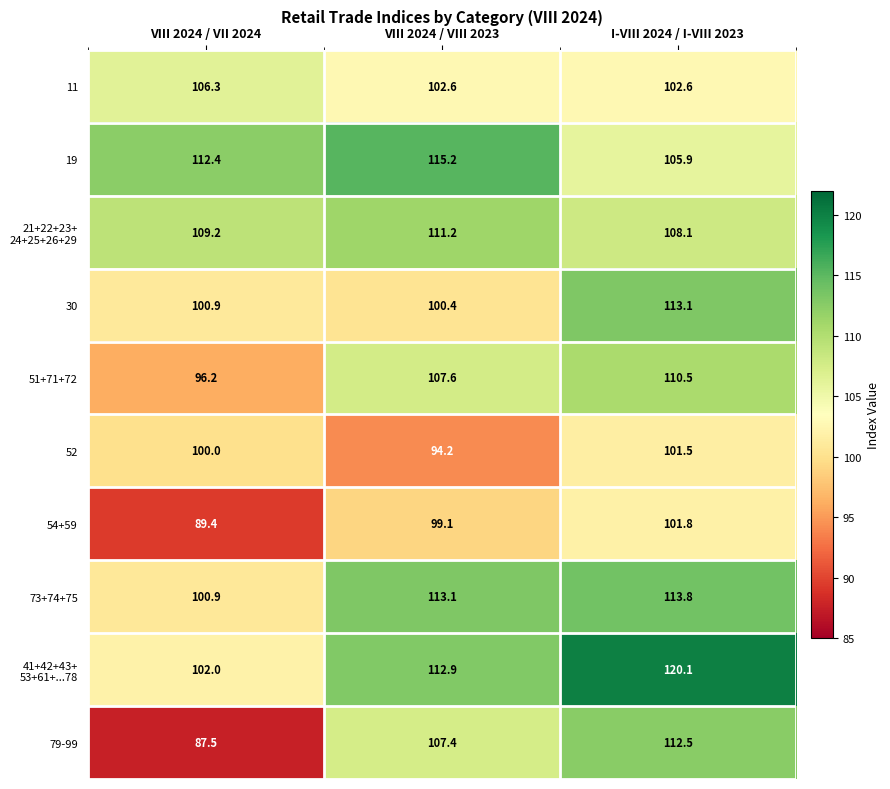

What is the total value across all series at VIII 2024 / VII 2024?

1004.8